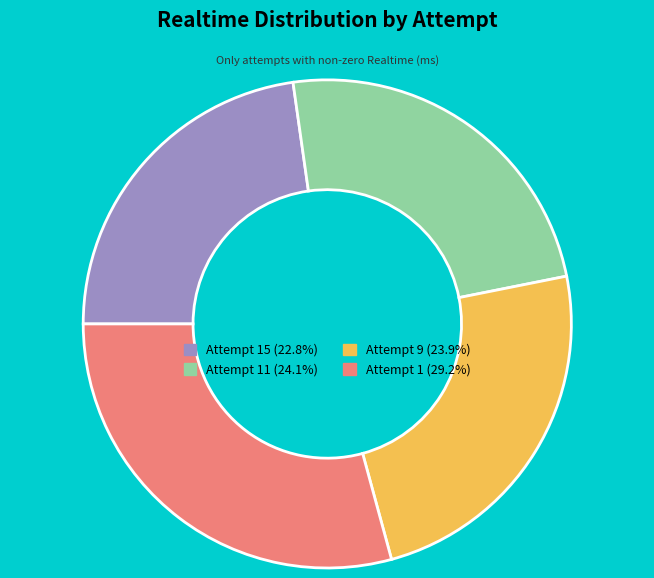

Is there a majority slice in this chart?

No